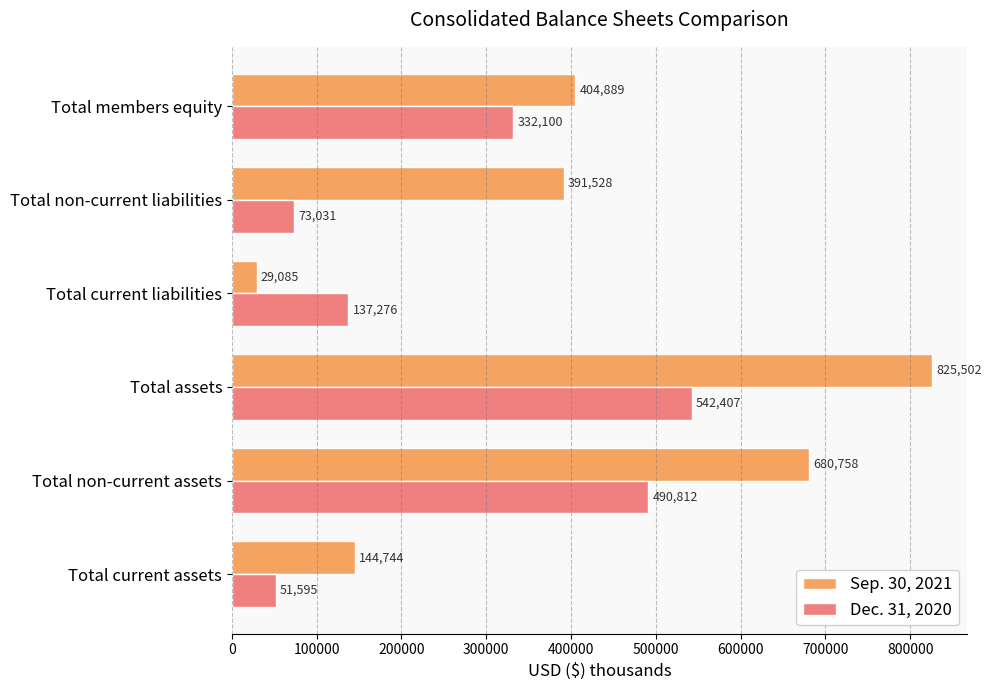

What value does the Sep. 30, 2021 series have at Total assets?

825502